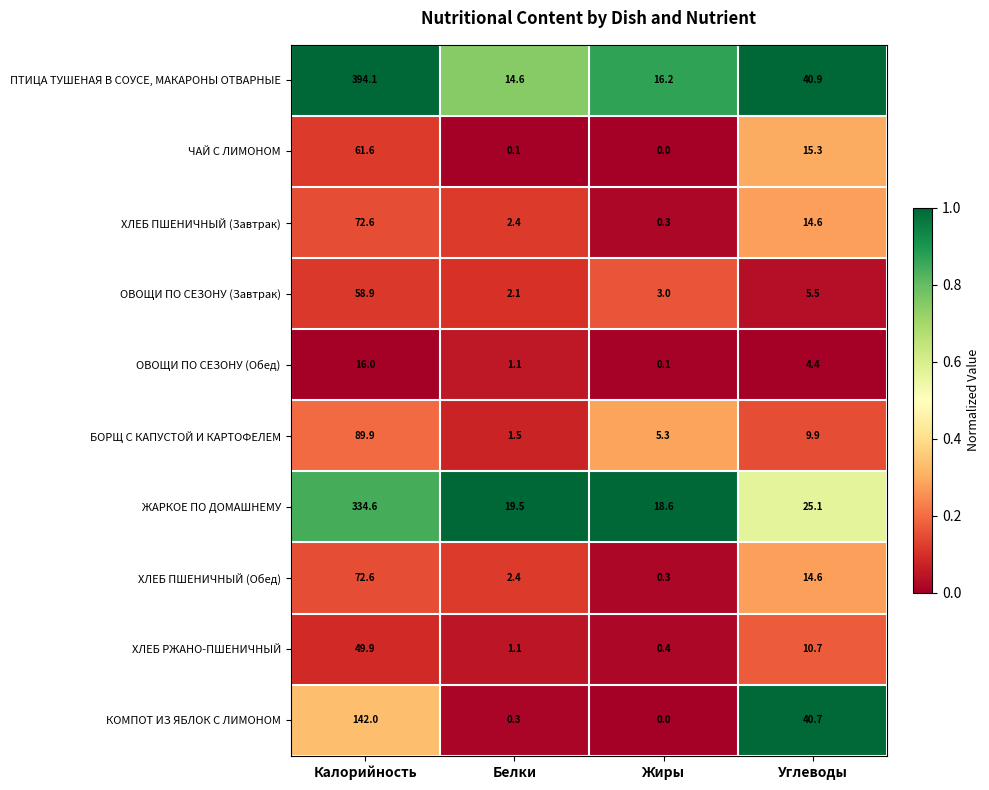

At how many categories does at least one series exceed 0?

4